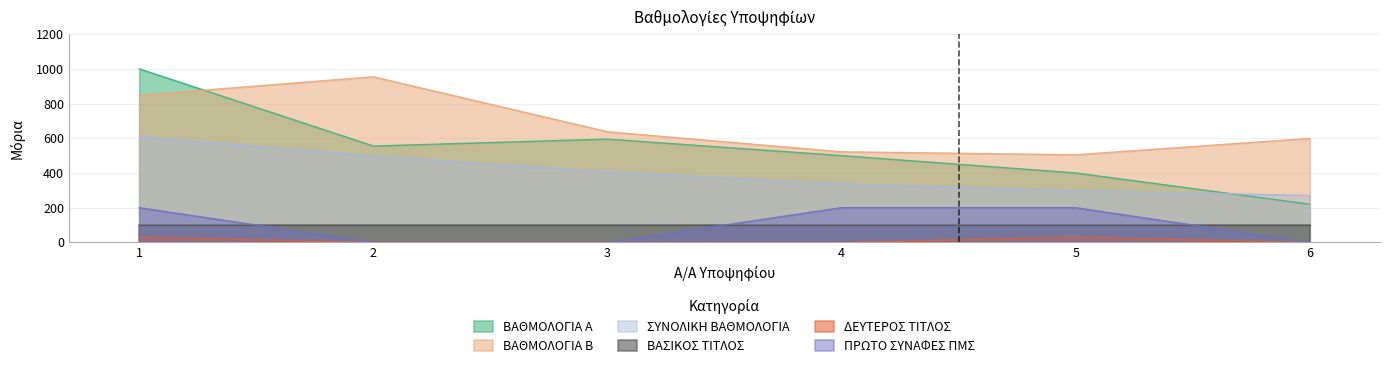

True or false: ΒΑΘΜΟΛΟΓΙΑ Β and ΣΥΝΟΛΙΚΗ ΒΑΘΜΟΛΟΓΙΑ cross at least once.

False